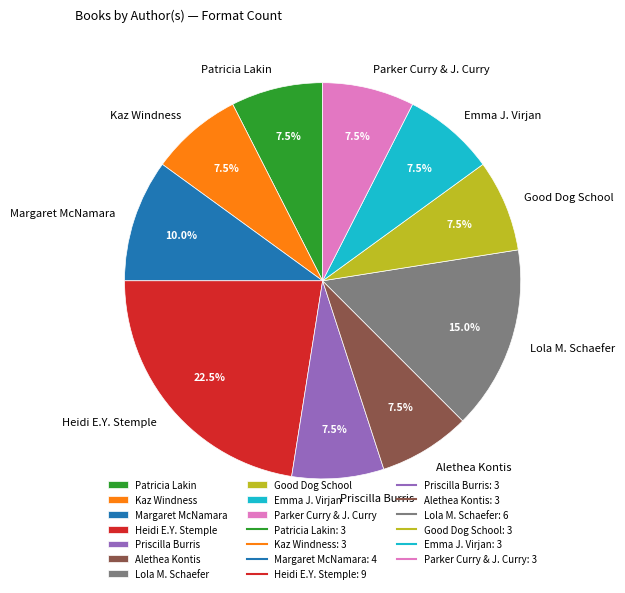

Does any single category account for the majority?

No